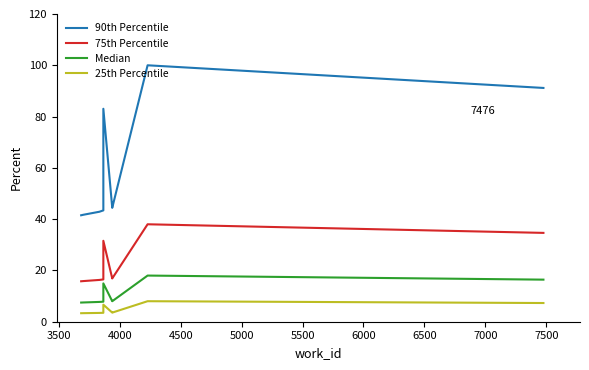

What is the minimum value for Median?

7.5